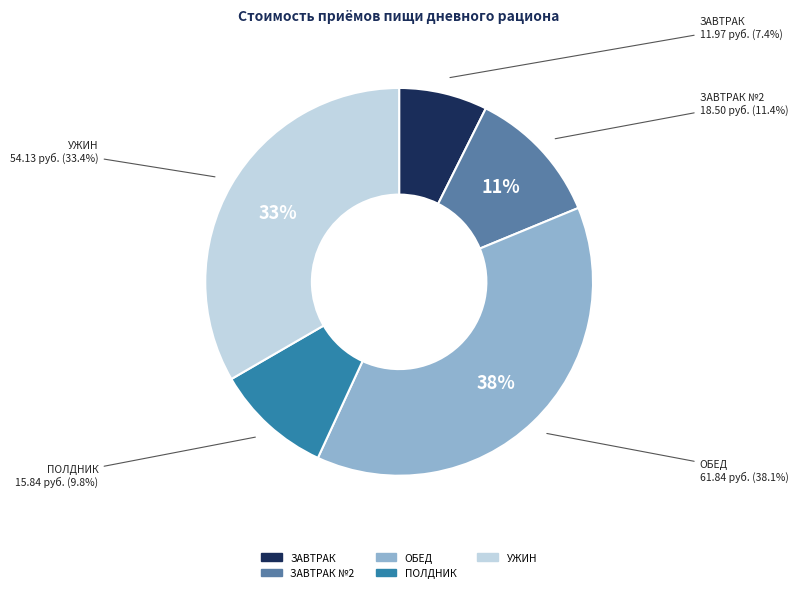

Is the sum of УЖИН and ОБЕД greater than half?

Yes